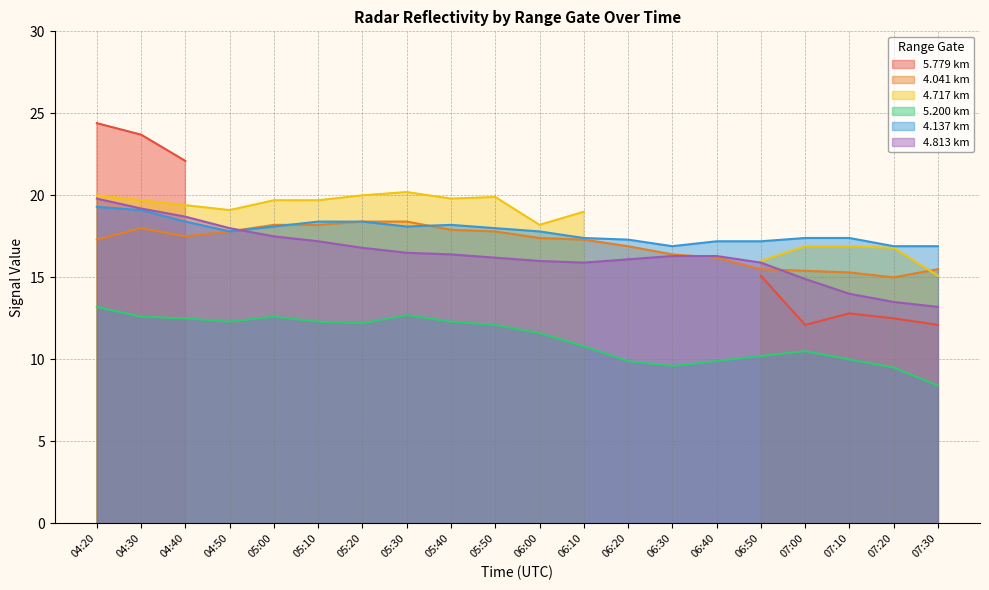

Is it true that 4.813 km equals 13.5 at 07:20?

True